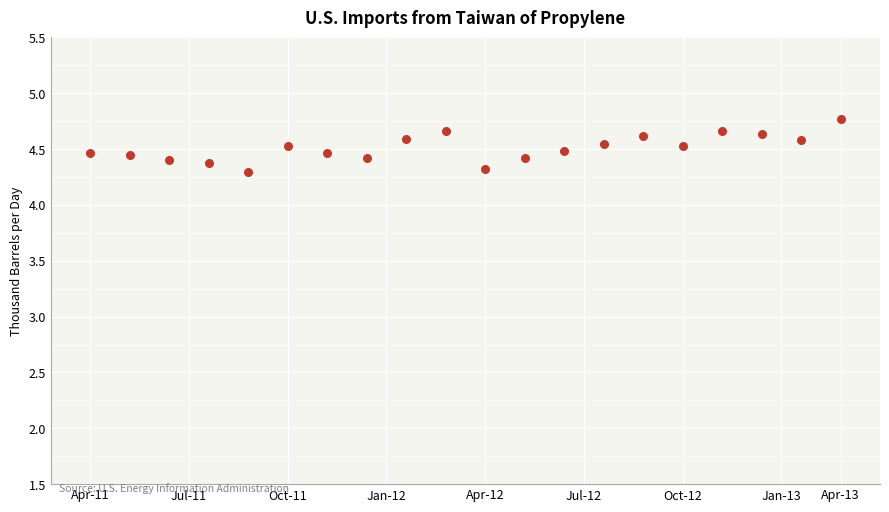

What is the range of Y values (max minus min)?

0.5